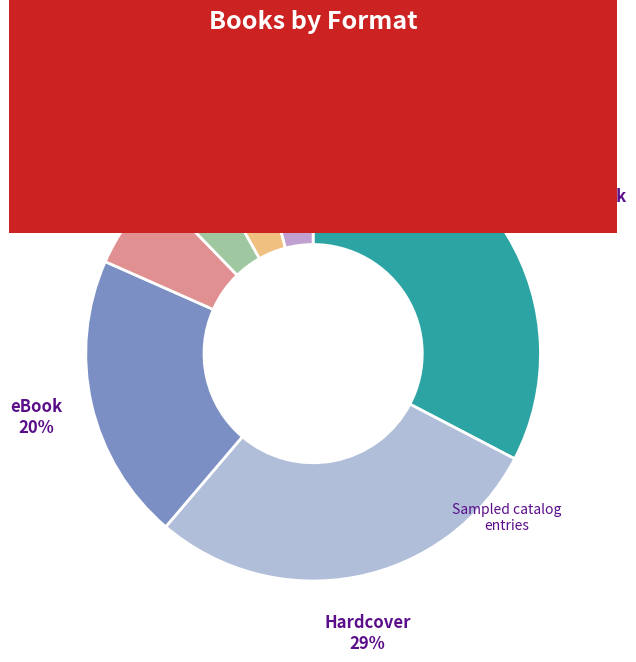

Which category has the biggest portion of the pie?

Trade Paperback